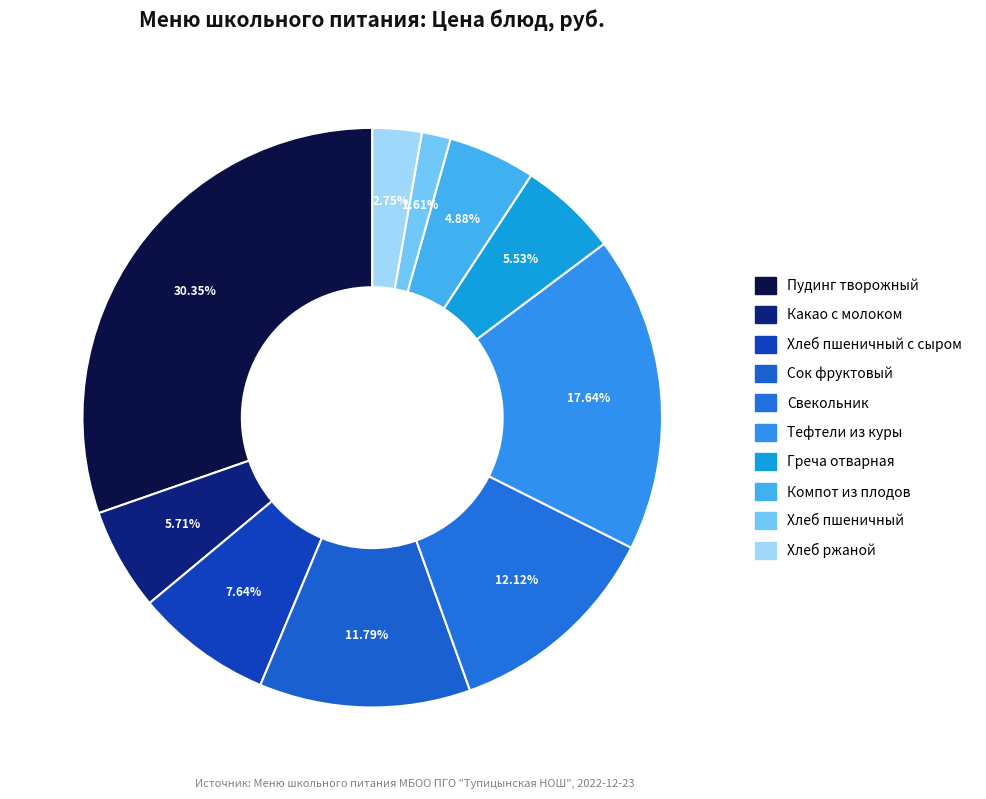

How many segments does this pie chart have?

10